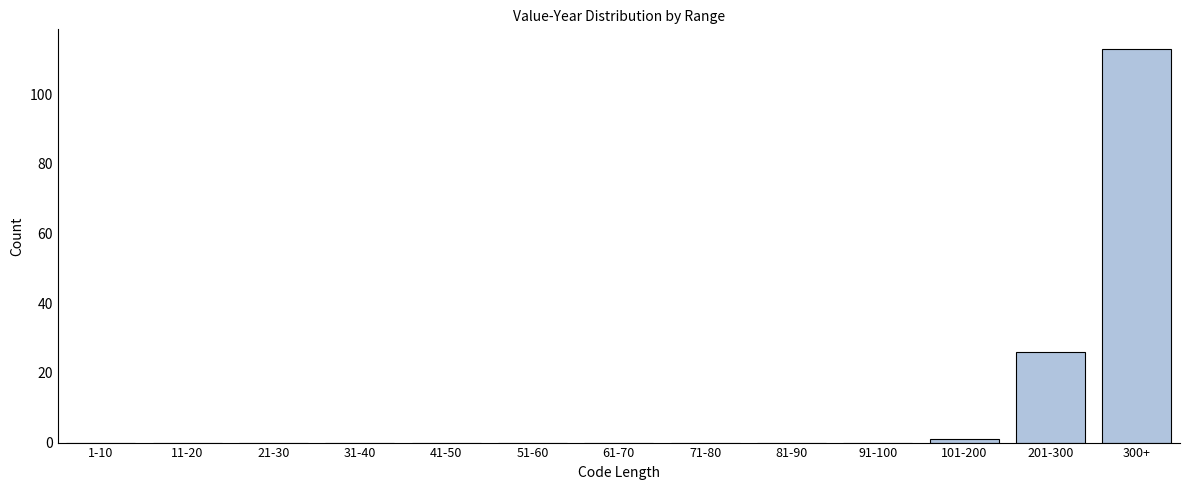

Reading left to right, list all the values displayed in this chart.

1-10=0	11-20=0	21-30=0	31-40=0	41-50=0	51-60=0	61-70=0	71-80=0	81-90=0	91-100=0	101-200=1	201-300=26	300+=113